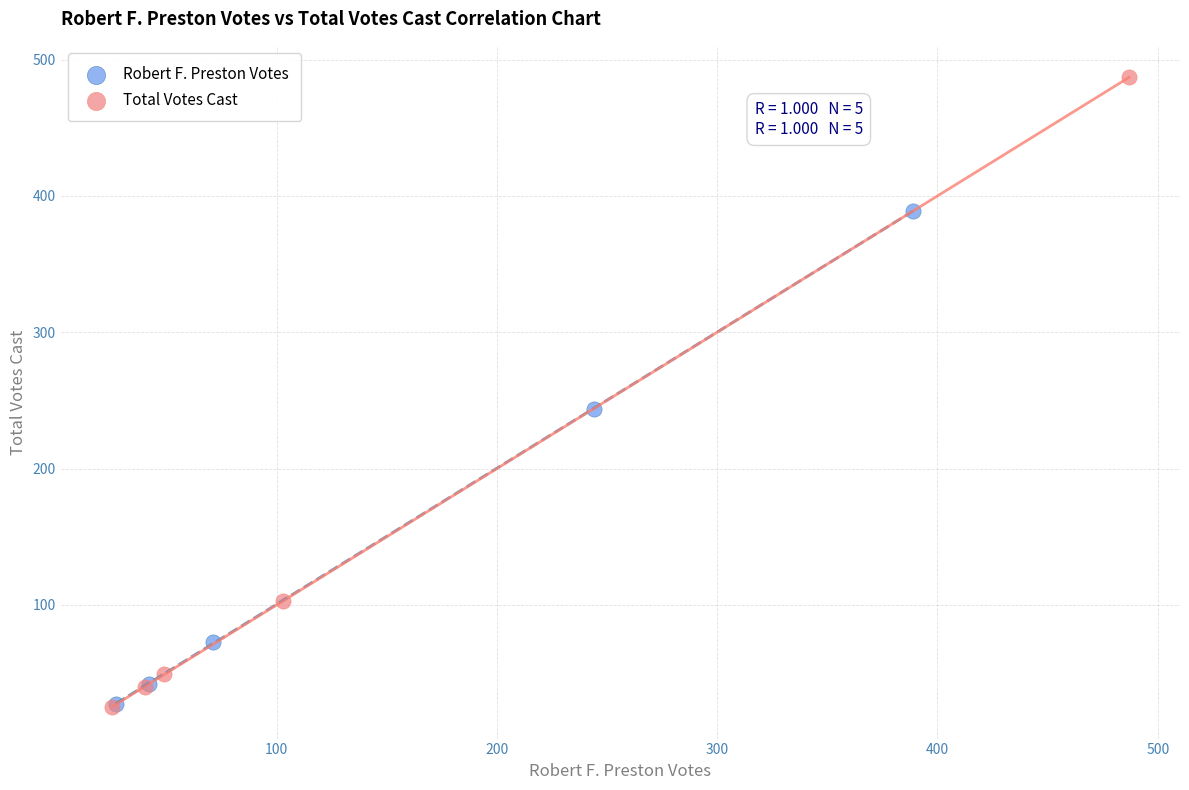

Which series has the widest spread of Y values?

Total Votes Cast